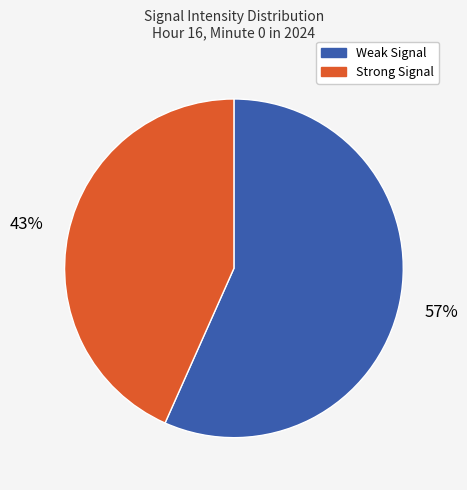

Is there a majority slice in this chart?

Yes